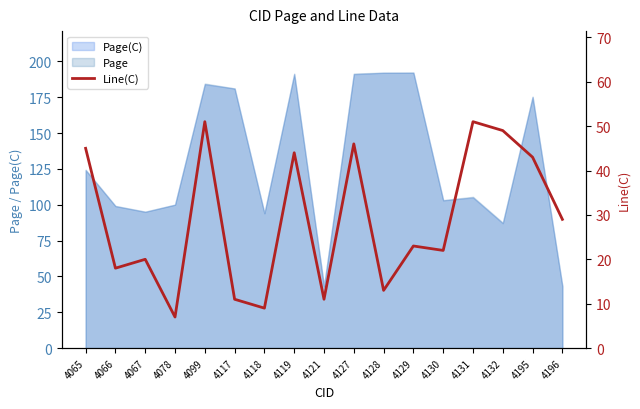

Where does the data first go above 23?

4065